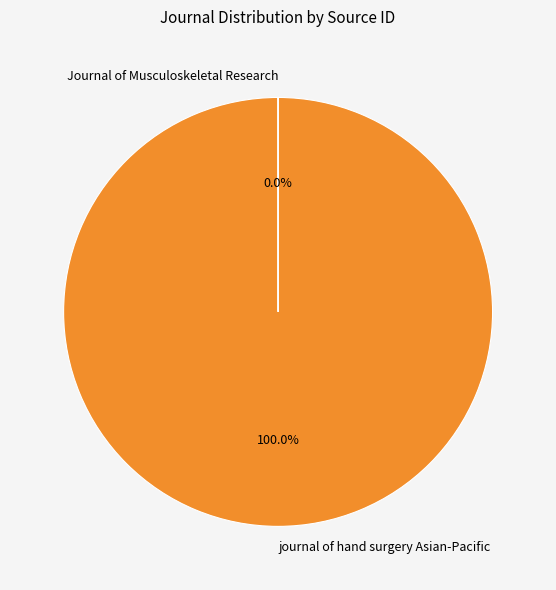

Which category accounts for the majority?

journal of hand surgery Asian-Pacific